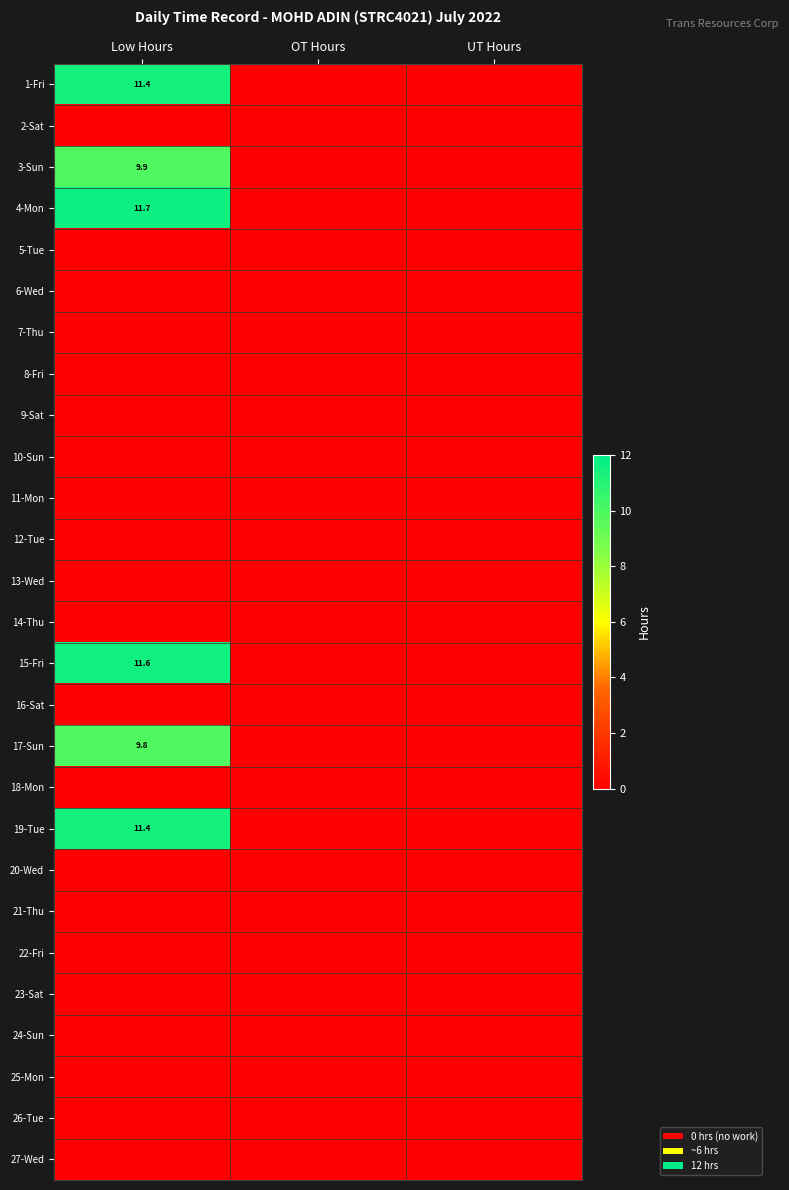

The 23-Sat series shows 0.0 at UT Hours. True or false?

True